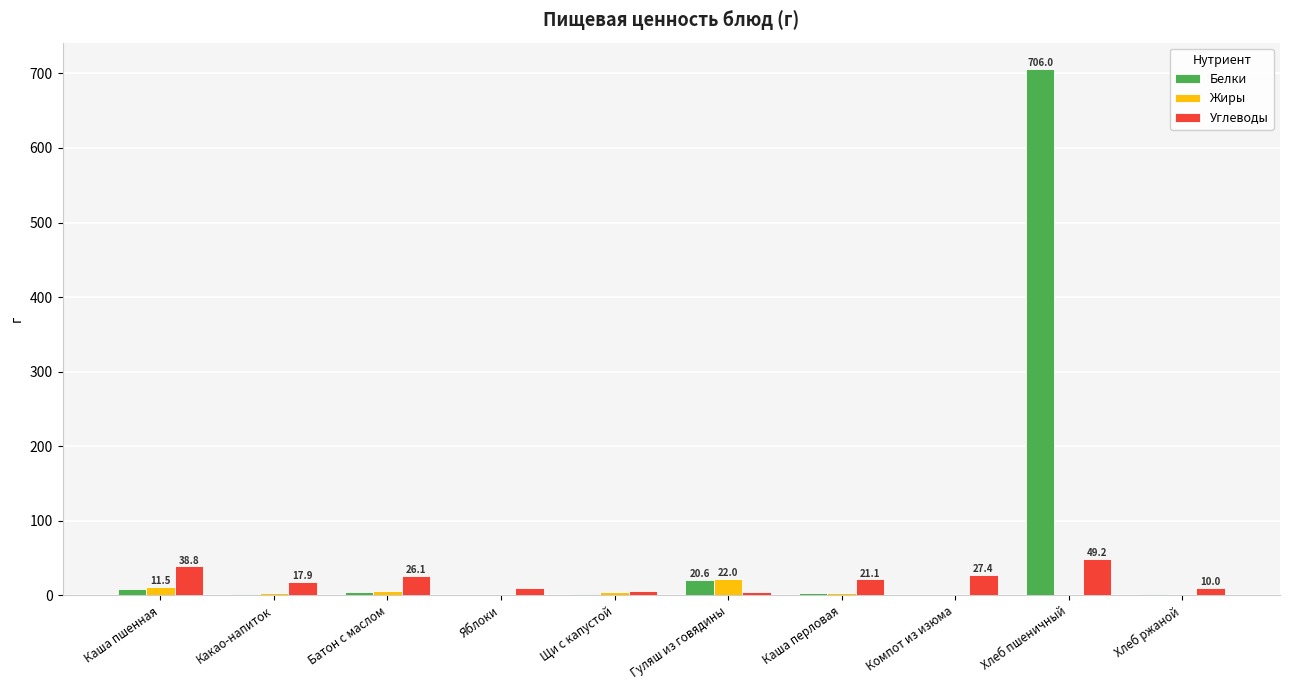

What is the sum of all Углеводы values?

210.3